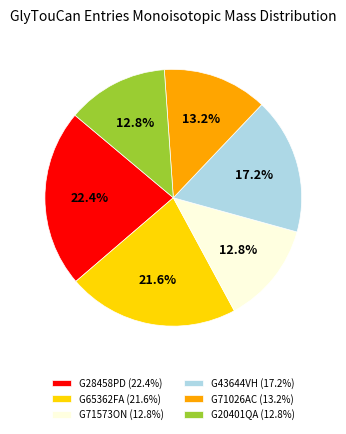

Is G71573ON (12.8%) the majority of the pie?

No